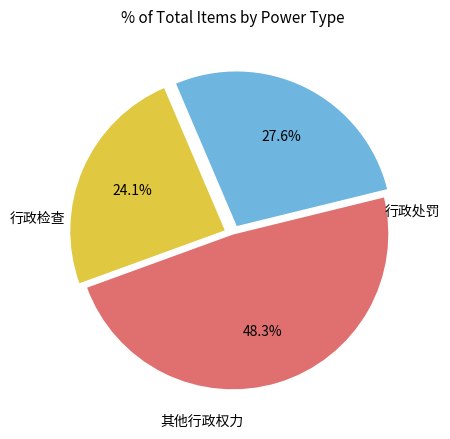

Is there a majority slice in this chart?

No